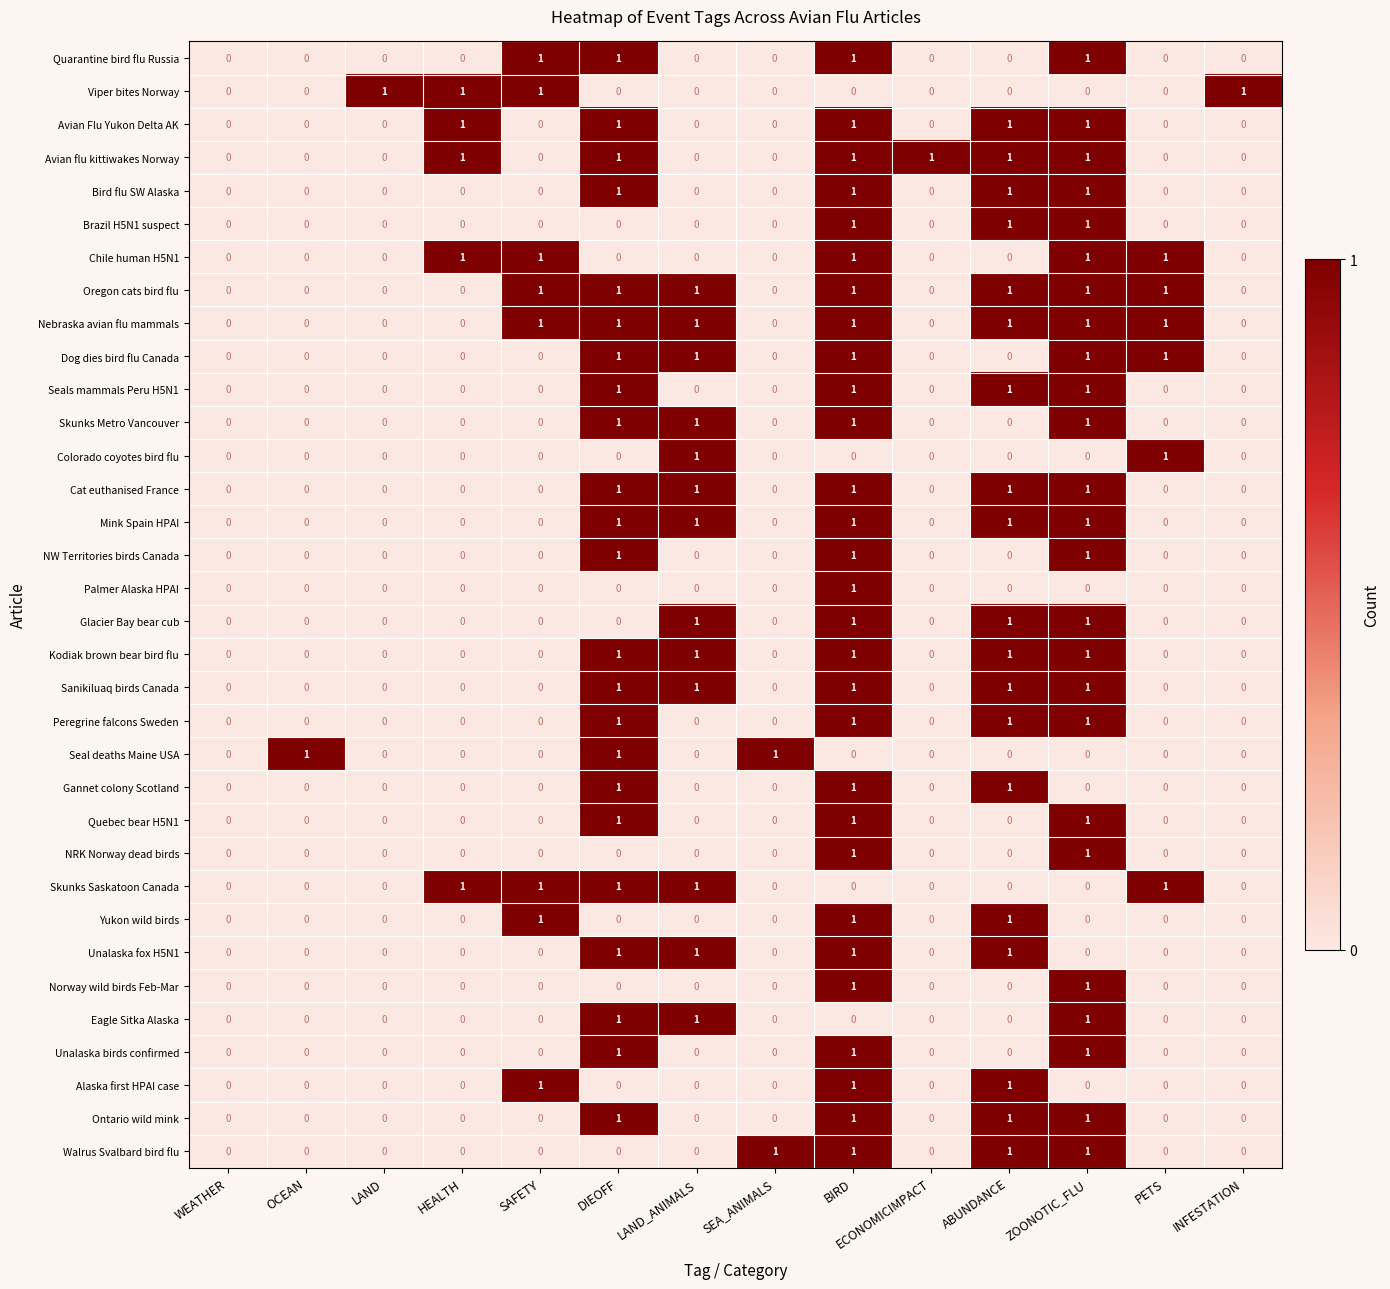

What is the sum of all Cat euthanised France values?

5